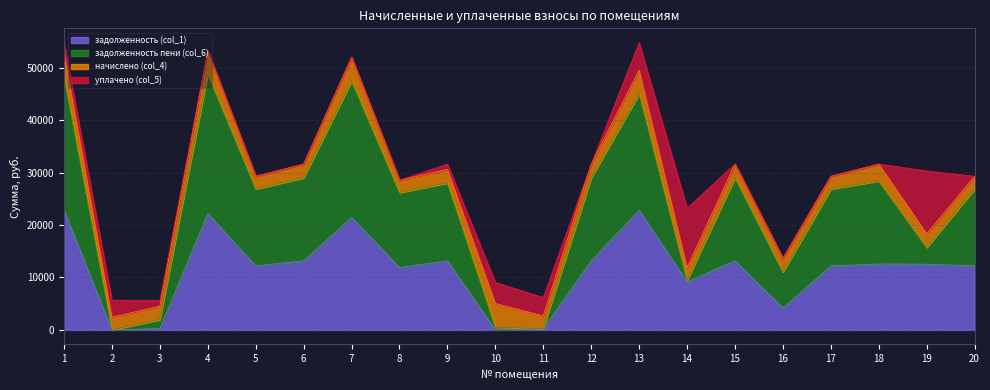

At which label does задолженность пени (col_6) reach its minimum?

2